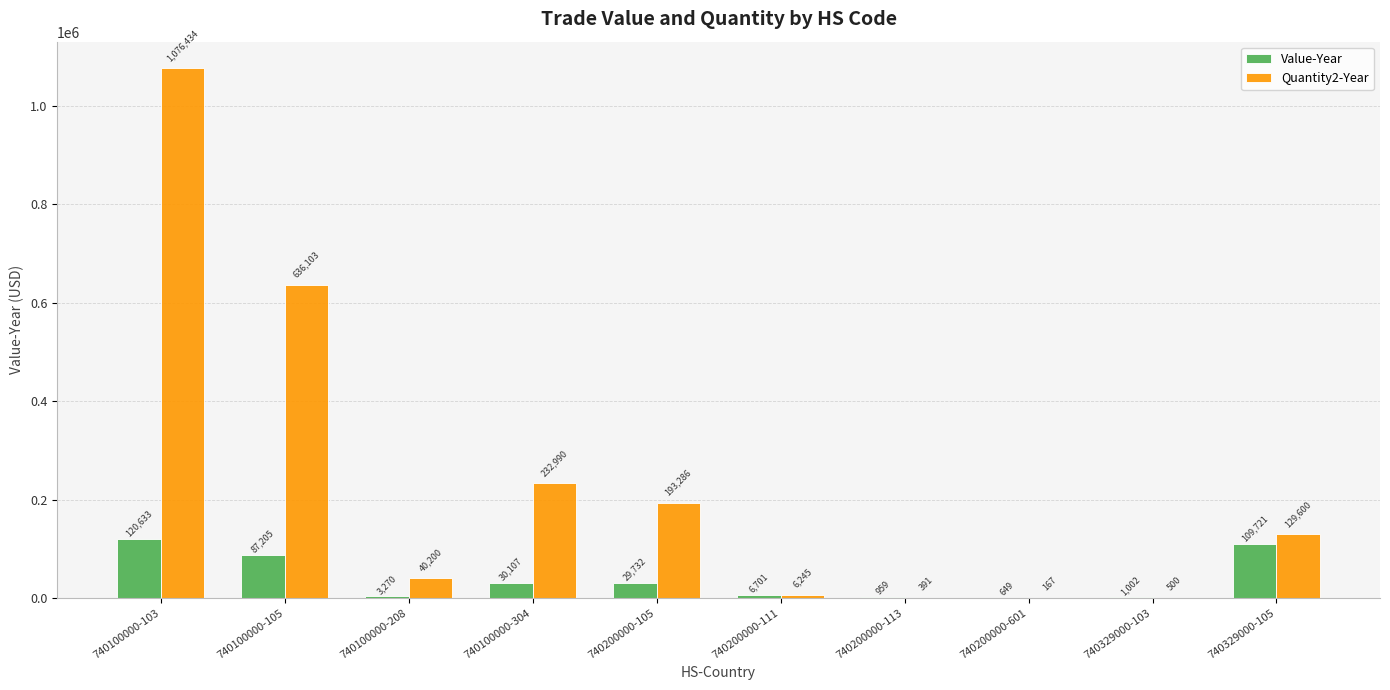

What is the sum of the Value-Year values at 740200000-105 and 740100000-304?

59839